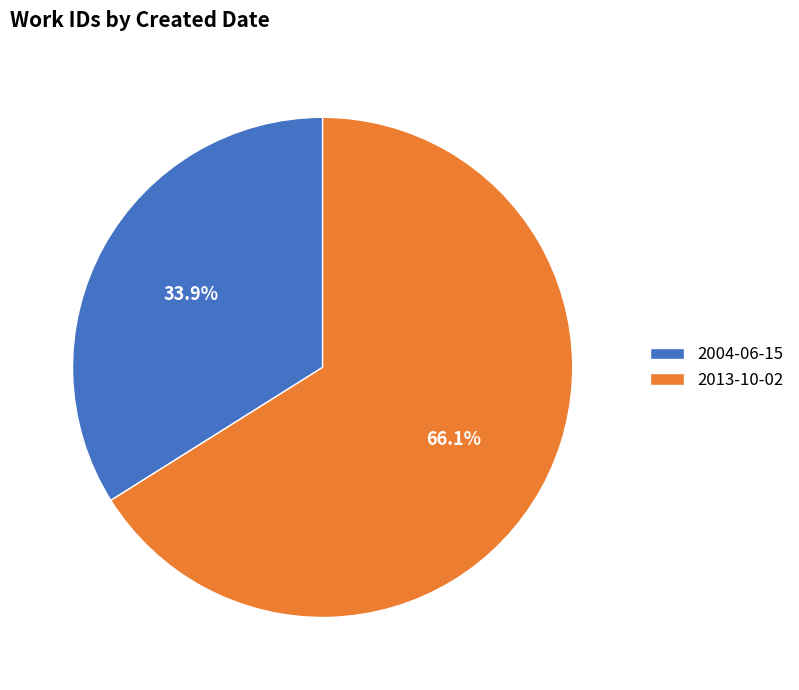

What is the smallest slice in the pie chart?

2004-06-15